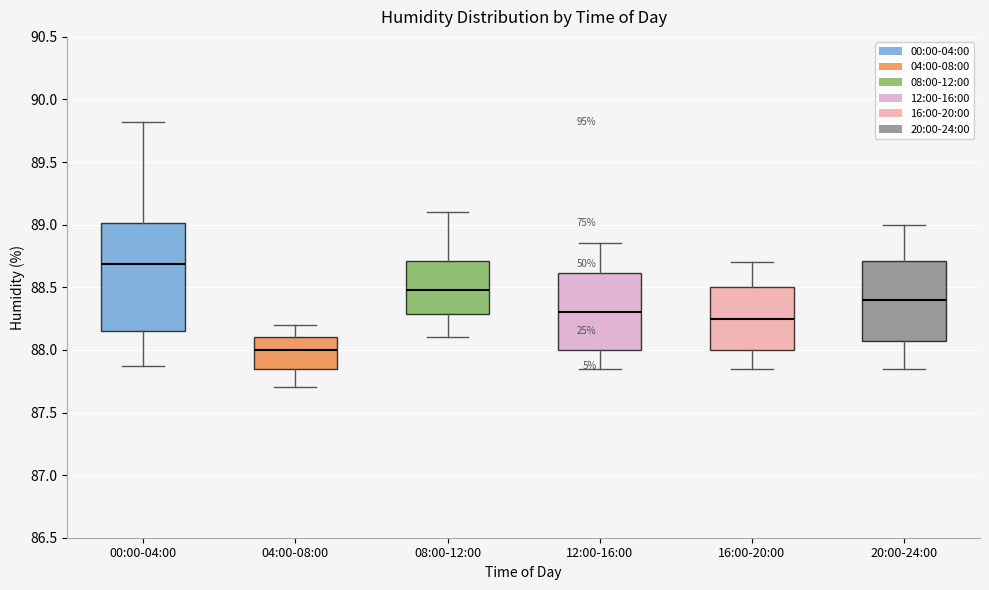

Reading left to right, read every box against the y-axis: the position of its median line, the range the box covers, and the ends of its whiskers. The values are not printed on the chart, so give them approximately, as read against the axis.

00:00-04:00: median 88.70, box 88.15 to 89.00, whiskers 87.85 to 89.80
04:00-08:00: median 88.00, box 87.85 to 88.10, whiskers 87.70 to 88.20
08:00-12:00: median 88.50, box 88.30 to 88.70, whiskers 88.10 to 89.10
12:00-16:00: median 88.30, box 88.00 to 88.60, whiskers 87.85 to 88.85
16:00-20:00: median 88.25, box 88.00 to 88.50, whiskers 87.85 to 88.70
20:00-24:00: median 88.40, box 88.10 to 88.70, whiskers 87.85 to 89.00